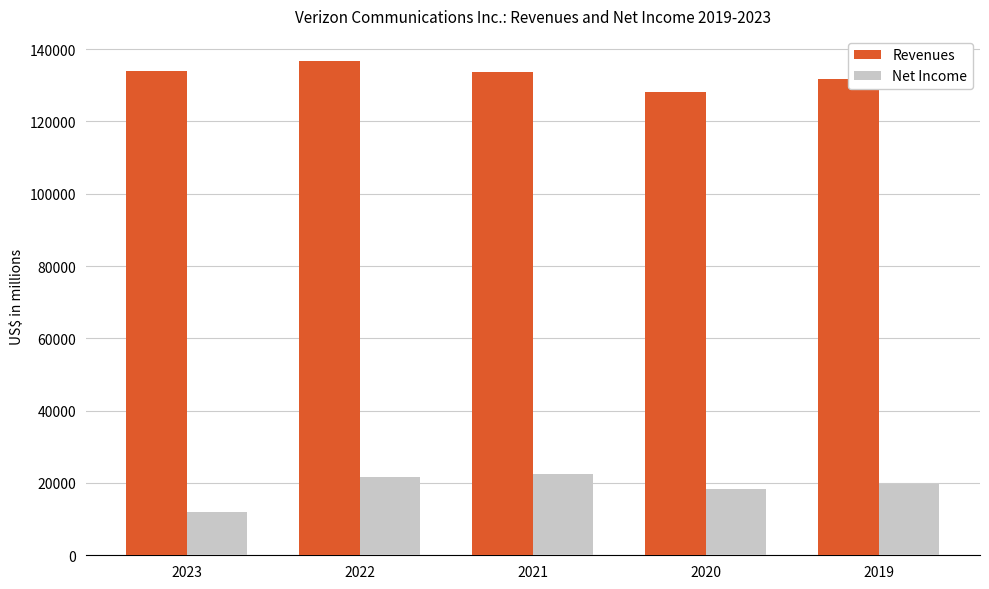

What is the spread (max minus min) of values at 2020?

109944